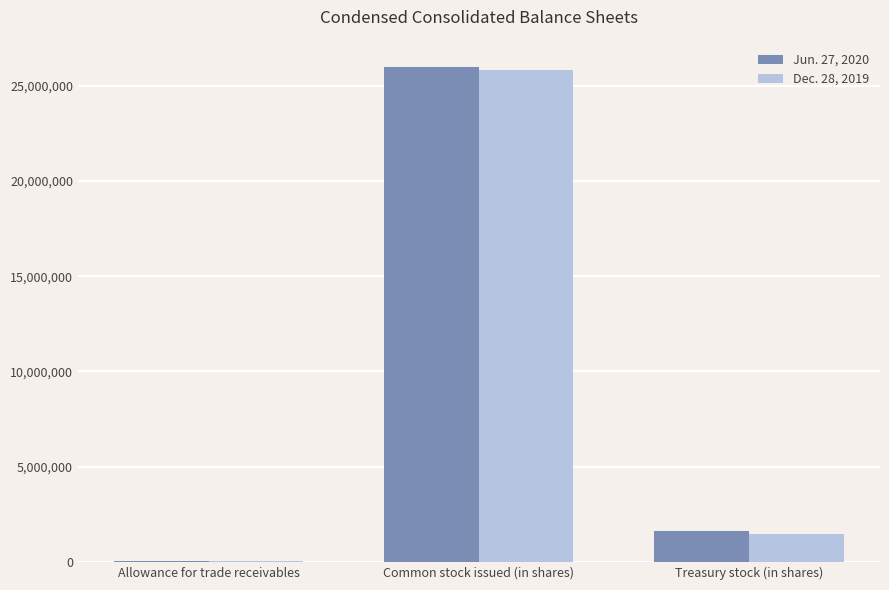

True or false: Dec. 28, 2019 has a value of 2629676 at Treasury stock (in shares).

False